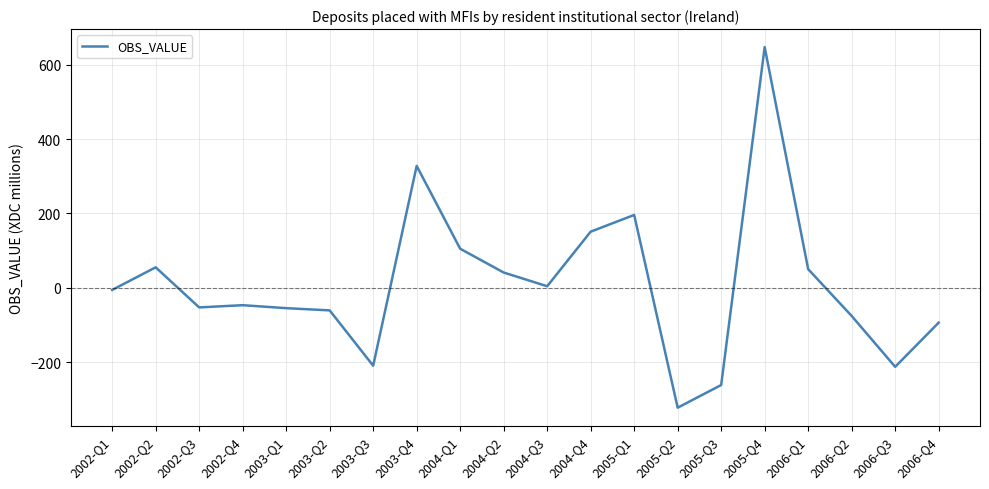

What is the difference between the maximum and minimum values?

971